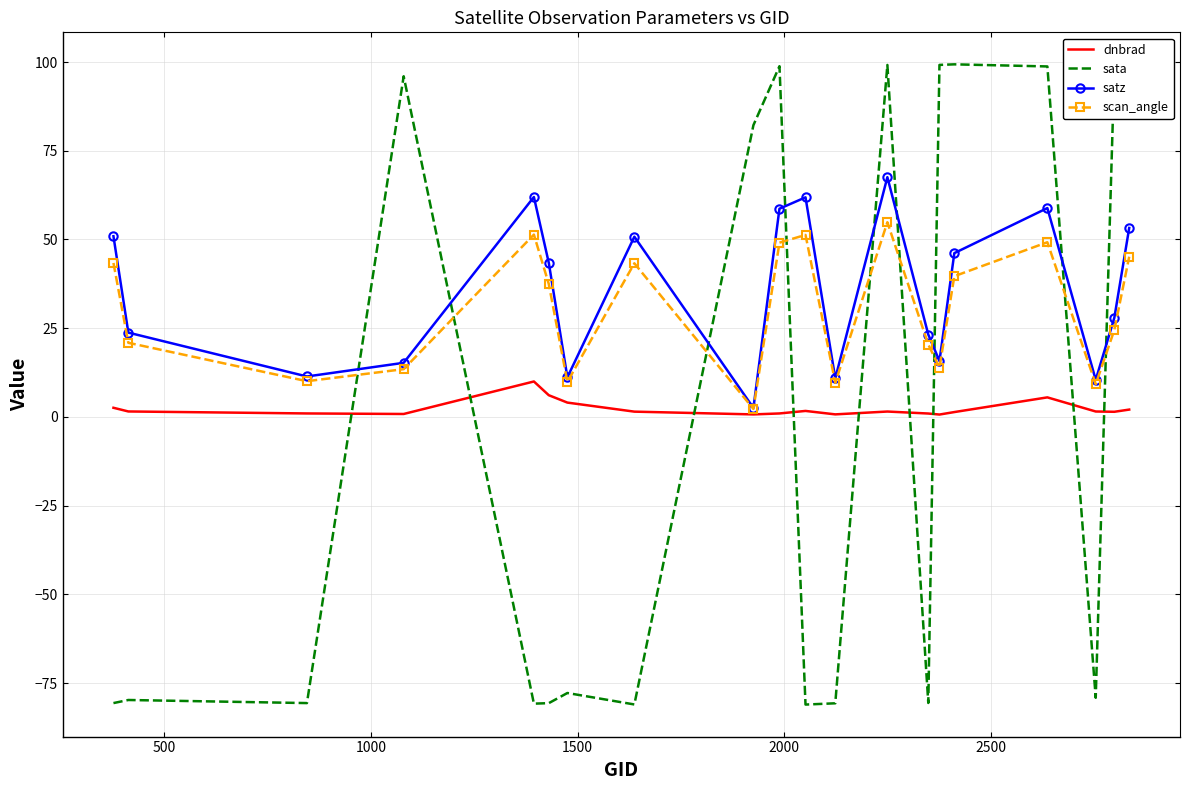

At how many categories does at least one series exceed 69?

9